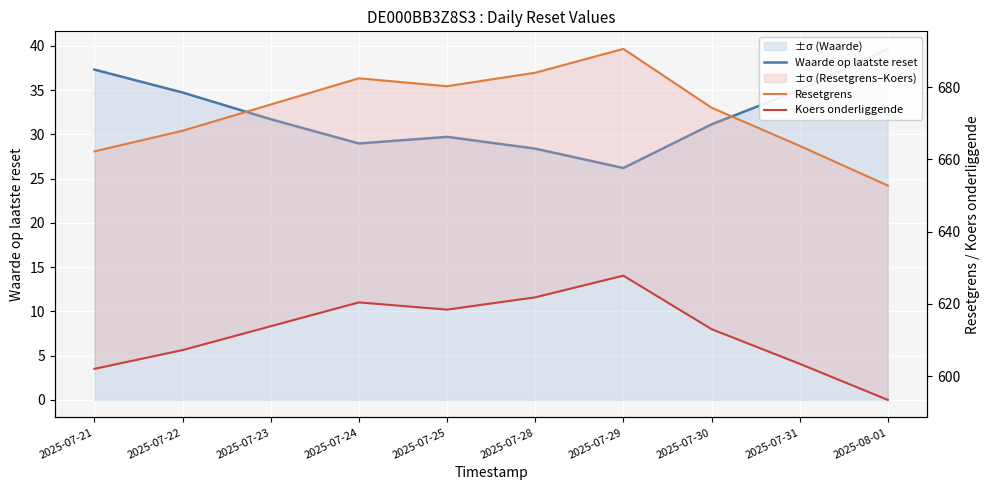

True or false: Waarde op laatste reset has a value of 51.3 at 2025-07-21.

False